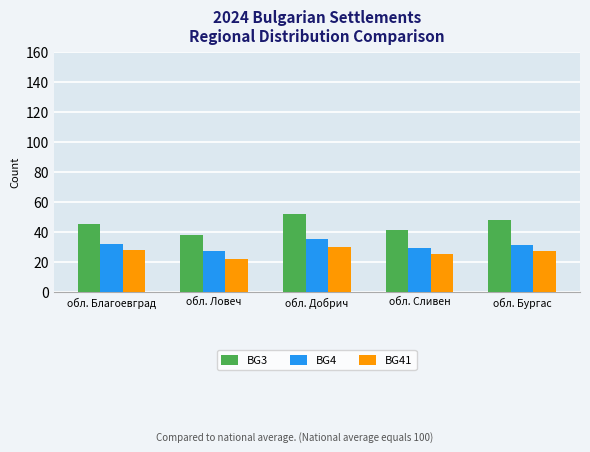

What position from the right is обл. Добрич?

3